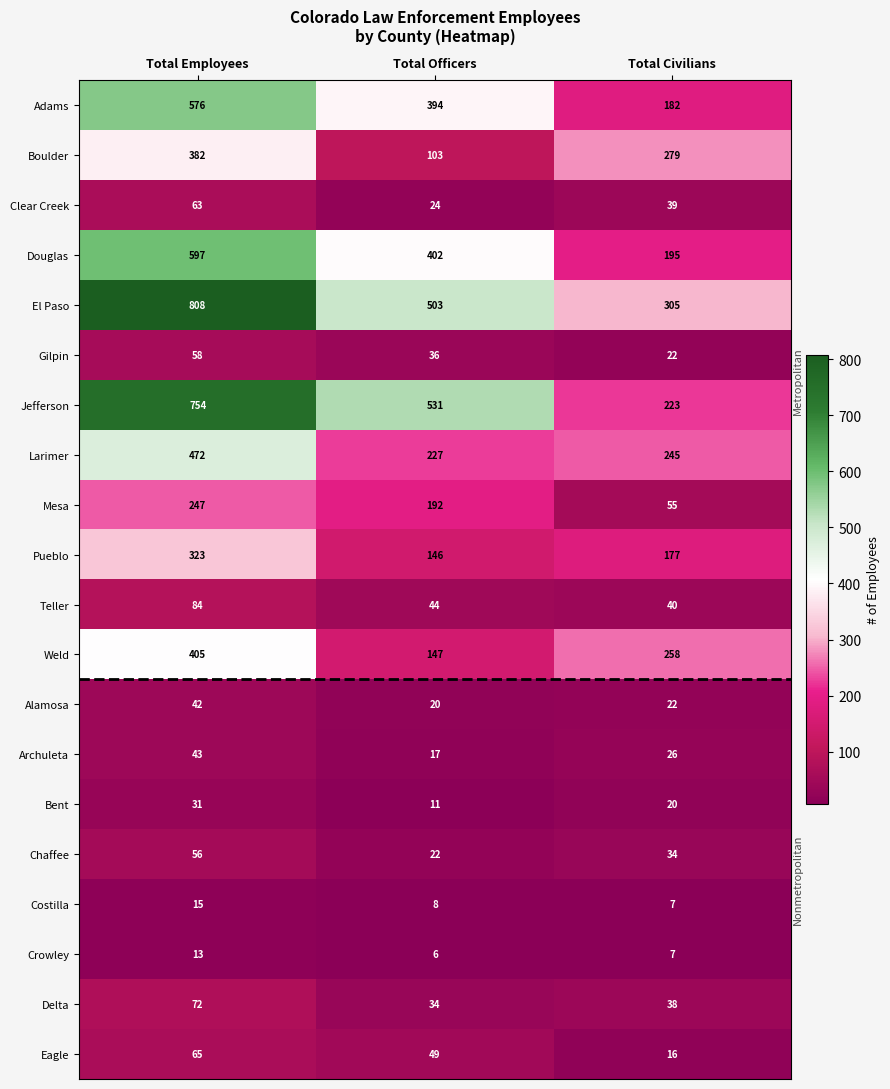

Rank the categories by Gilpin value from lowest to highest.

Total Civilians, Total Officers, Total Employees